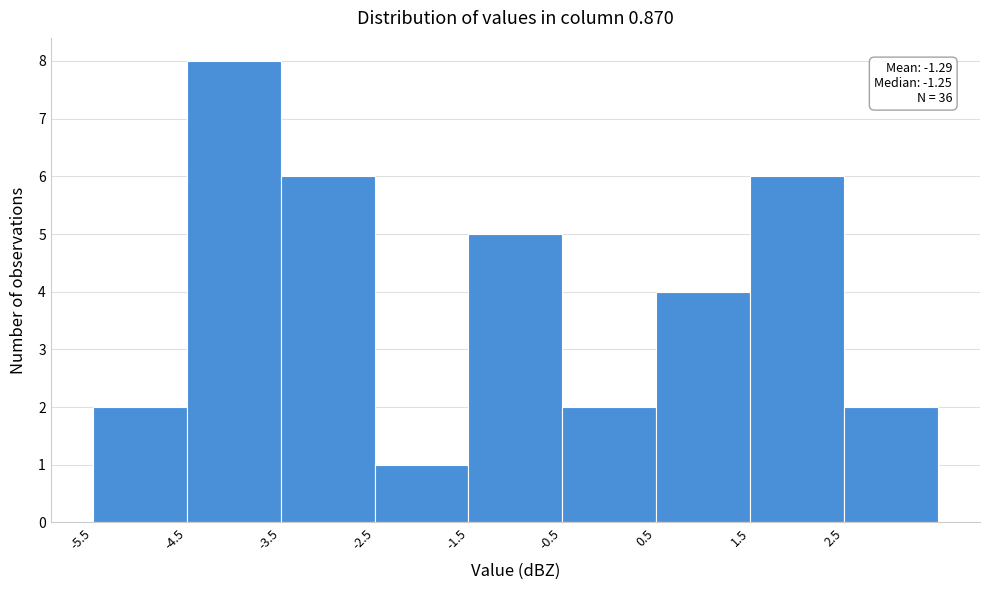

Which range on the x-axis has the tallest bar?

-4.5 to -3.5